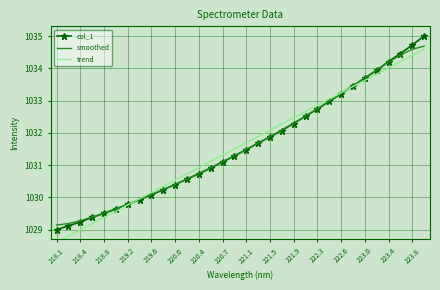

How many data points in trend are above 1031?

19